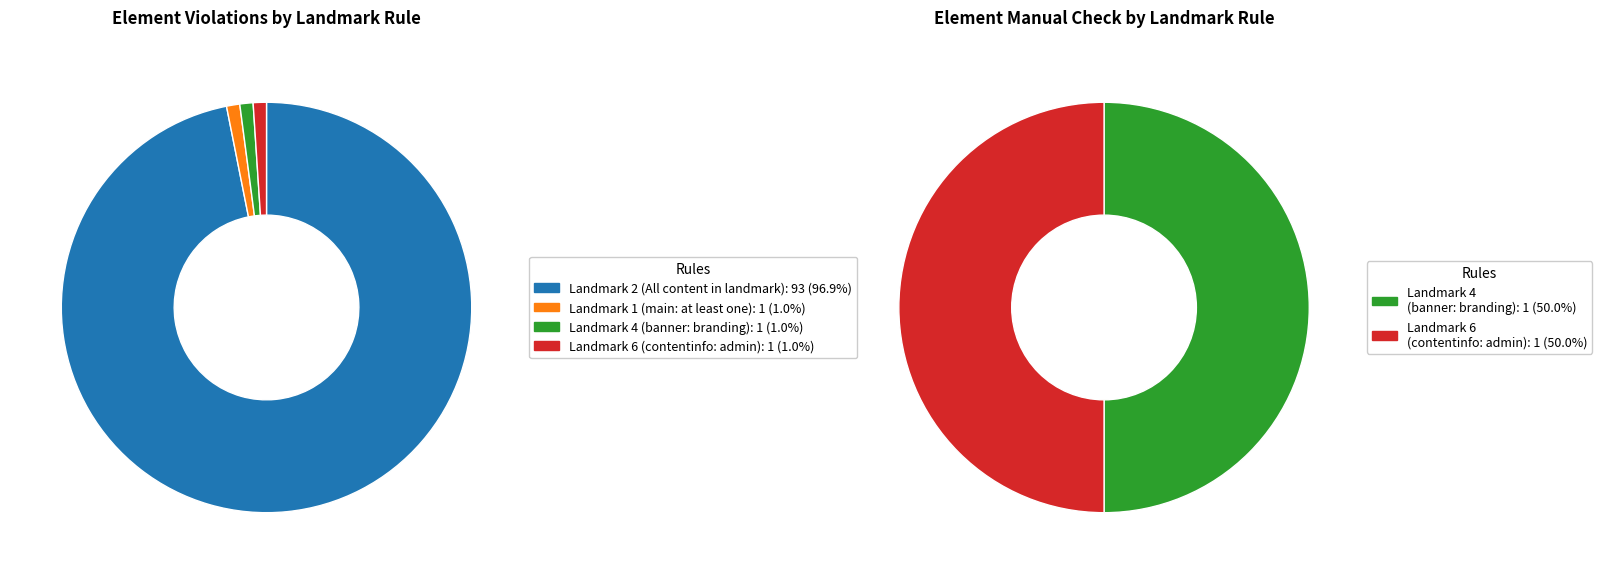

Which series has the widest spread of values?

Element Violations